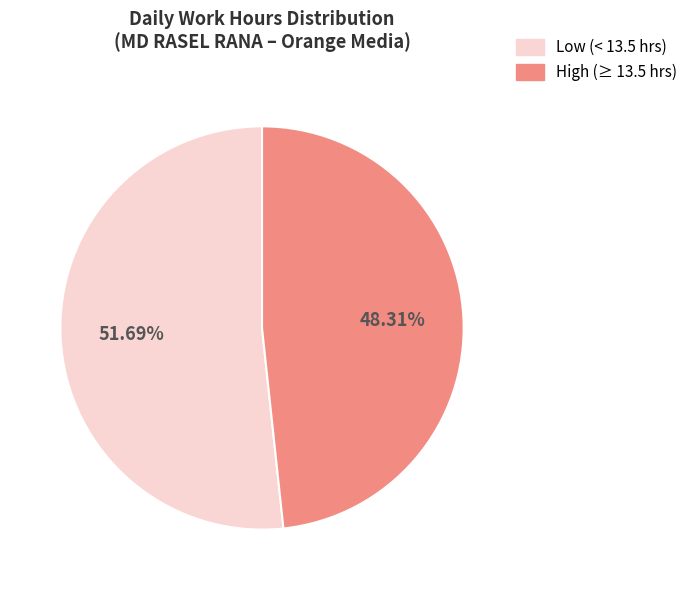

Is there a majority slice in this chart?

Yes